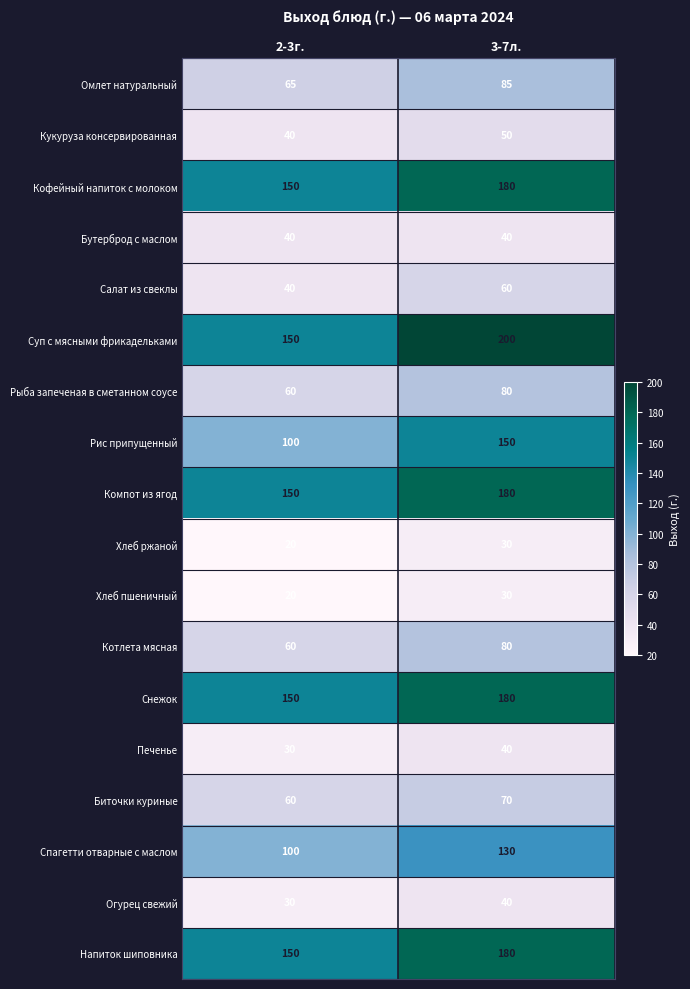

What is the difference between the highest and lowest values at 2-3г.?

130